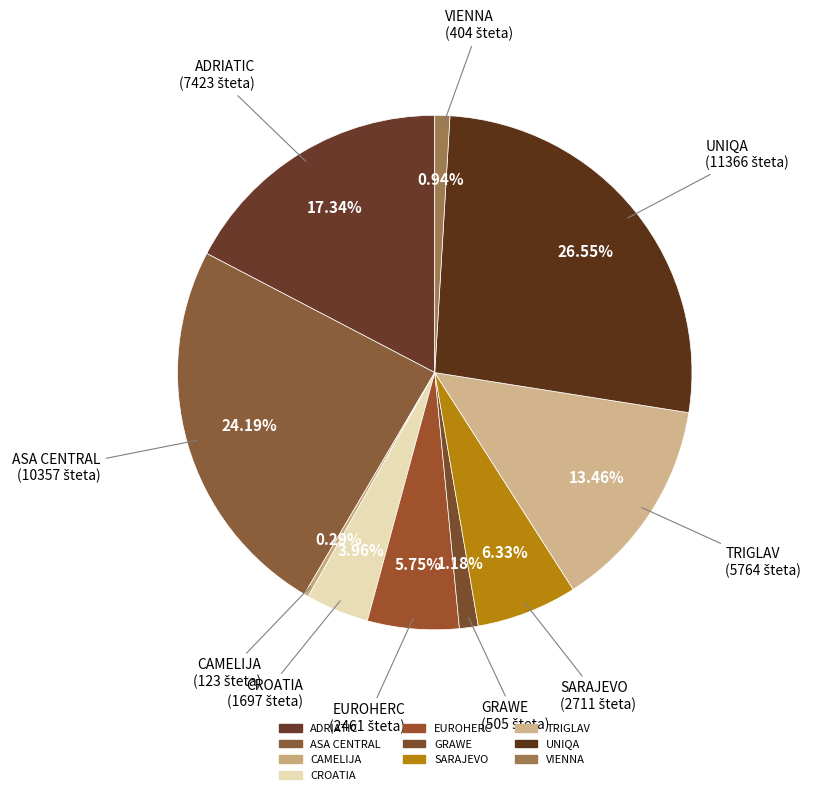

Is there any slice that represents more than half of the pie?

No